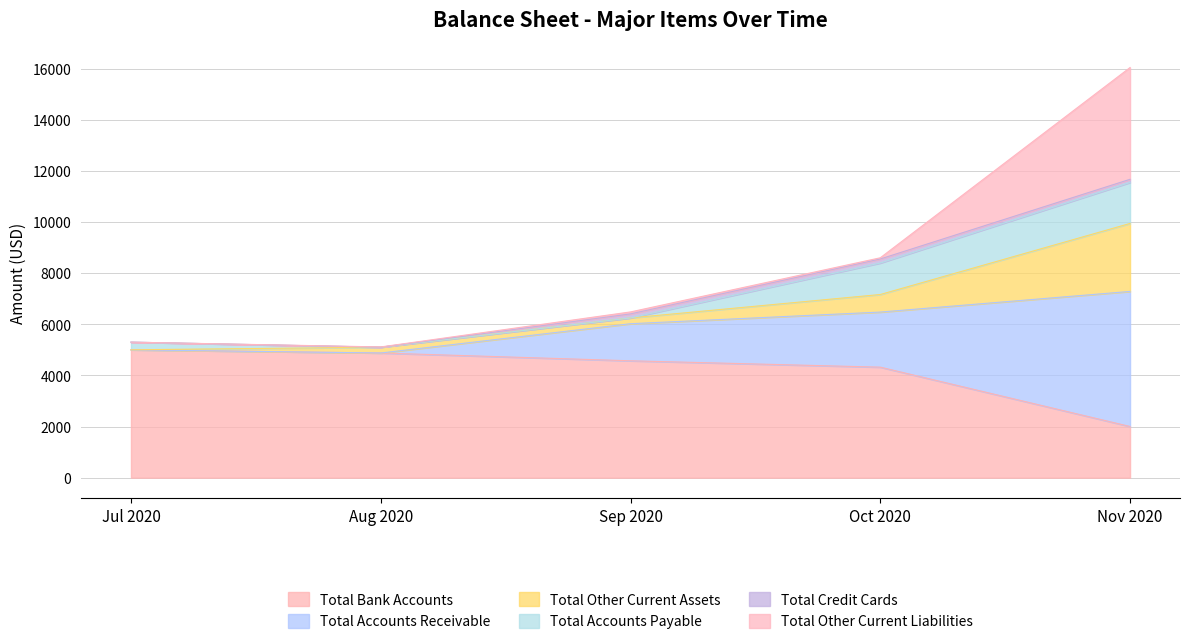

True or false: Total Accounts Receivable and Total Other Current Assets intersect in this chart.

False